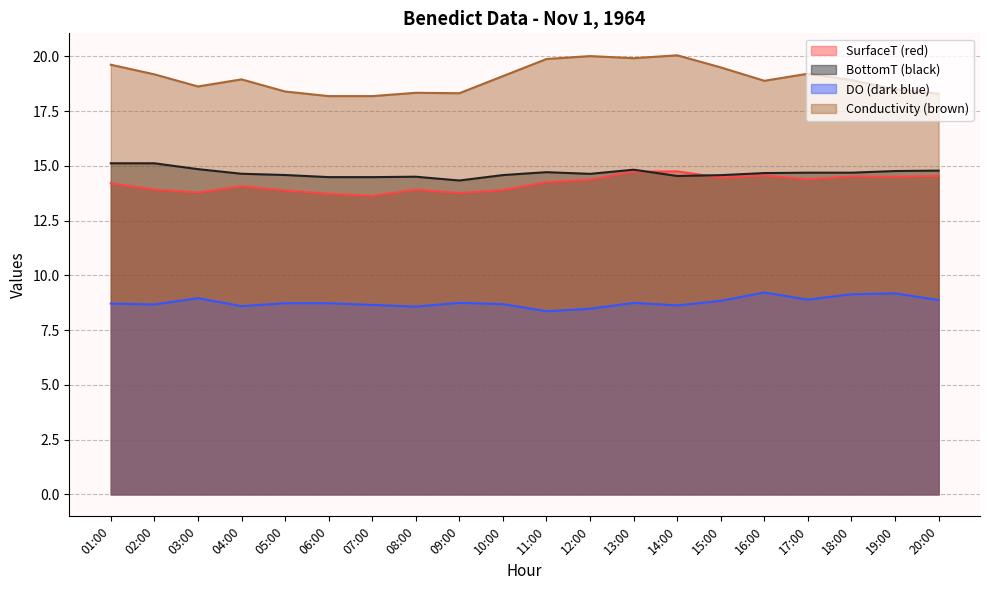

Reading left to right, what are all the values shown in this chart?

SurfaceT (red): 14.2	13.9	13.8	14.1	13.9	13.7	13.6	13.9	13.8	13.9	14.3	14.4	14.7	14.7	14.5	14.6	14.4	14.5	14.5	14.5
BottomT (black): 15.1	15.1	14.9	14.6	14.6	14.5	14.5	14.5	14.3	14.6	14.7	14.6	14.8	14.5	14.6	14.7	14.7	14.7	14.8	14.8
DO (dark blue): 8.7	8.7	9.0	8.6	8.7	8.7	8.7	8.6	8.7	8.7	8.4	8.5	8.7	8.6	8.8	9.2	8.9	9.1	9.2	8.9
Conductivity (brown): 19.6	19.2	18.6	18.9	18.4	18.2	18.2	18.3	18.3	19.1	19.9	20.0	19.9	20.0	19.5	18.9	19.2	18.9	18.5	18.3